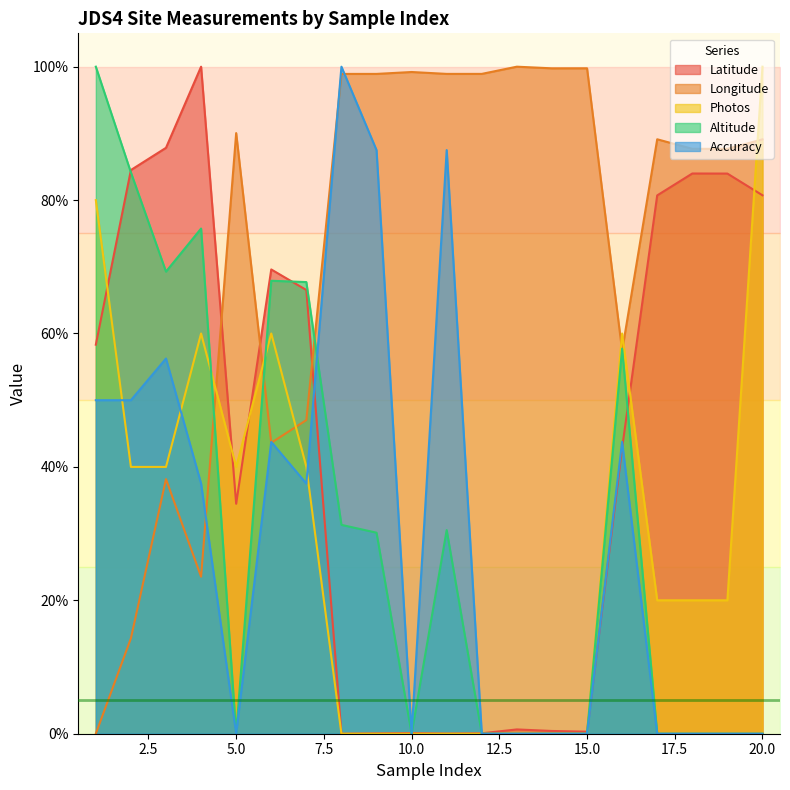

What is the approximate value of Photos at 16?

60.0